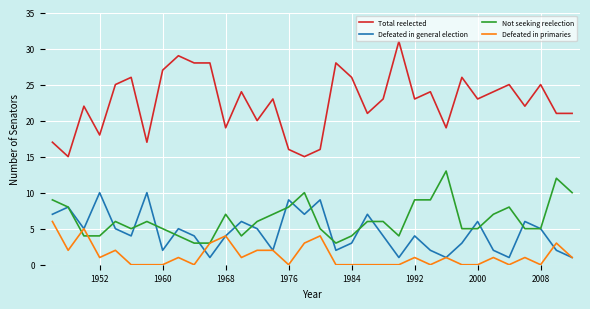

Rank the series by their maximum value, from lowest to highest.

Defeated in primaries, Defeated in general election, Not seeking reelection, Total reelected